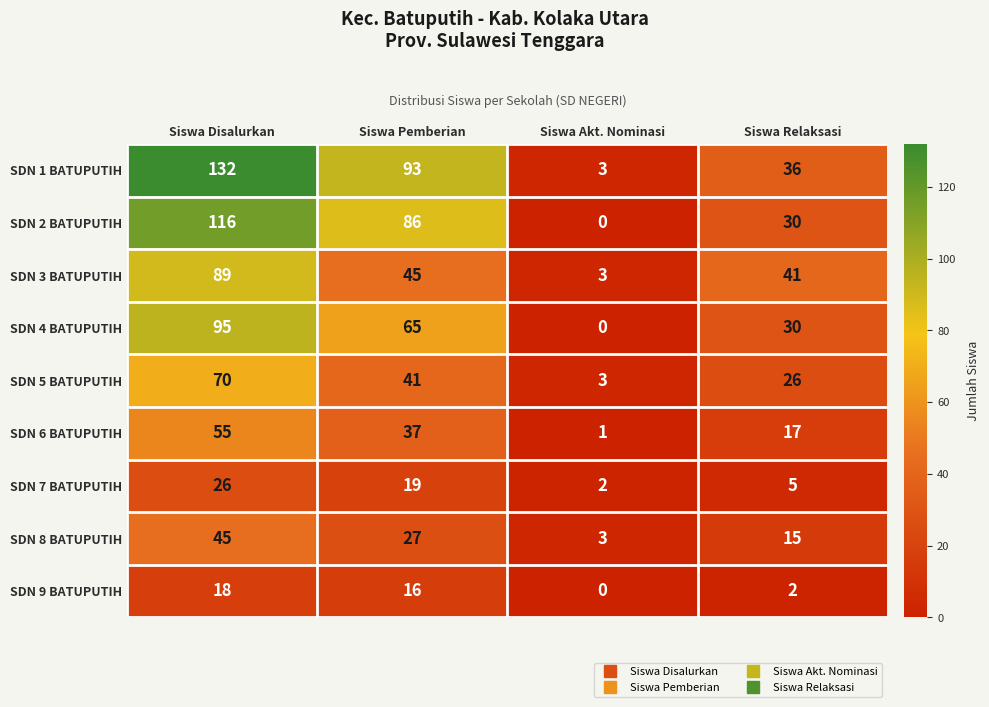

Is it true that SDN 3 BATUPUTIH equals 36 at Siswa Disalurkan?

False